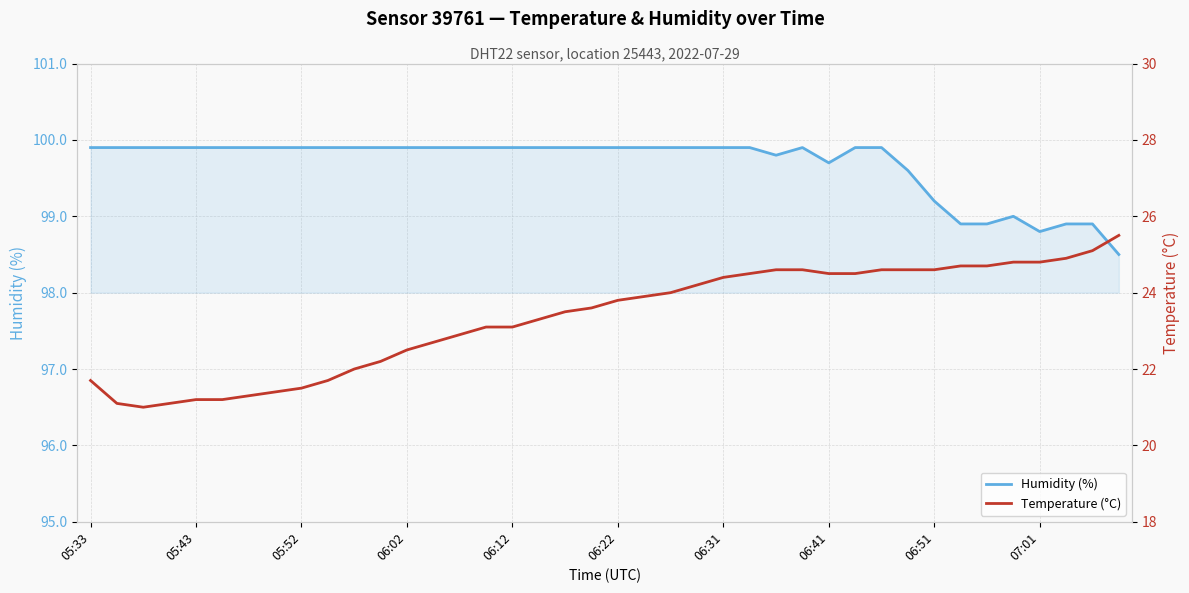

Reading left to right, list all the values displayed in this chart.

Humidity (%): 99.9	99.9	99.9	99.9	99.9	99.9	99.9	99.9	99.9	99.9	99.9	99.9	99.9	99.9	99.9	99.9	99.9	99.9	99.9	99.9	99.9	99.9	99.9	99.9	99.9	99.9	99.8	99.9	99.7	99.9	99.9	99.6	99.2	98.9	98.9	99.0	98.8	98.9	98.9	98.5
Temperature (°C): 21.7	21.1	21.0	21.1	21.2	21.2	21.3	21.4	21.5	21.7	22.0	22.2	22.5	22.7	22.9	23.1	23.1	23.3	23.5	23.6	23.8	23.9	24.0	24.2	24.4	24.5	24.6	24.6	24.5	24.5	24.6	24.6	24.6	24.7	24.7	24.8	24.8	24.9	25.1	25.5